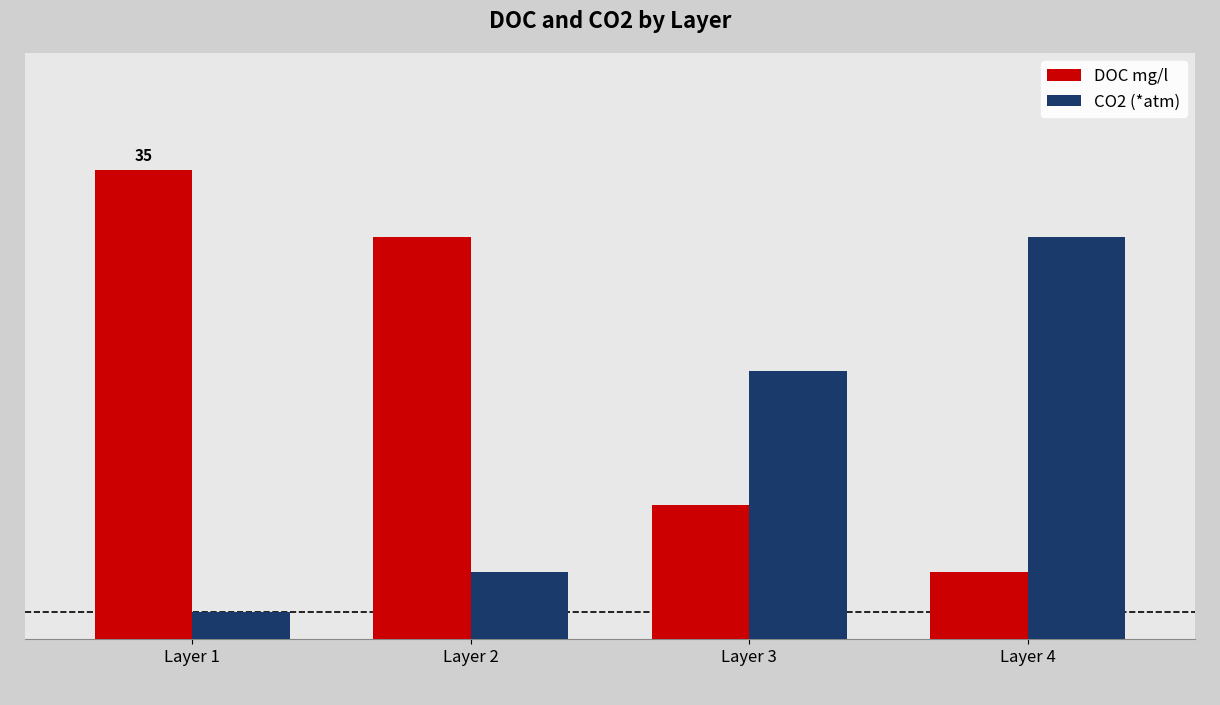

What are all the series names shown in the legend?

DOC mg/l, CO2 (*atm)